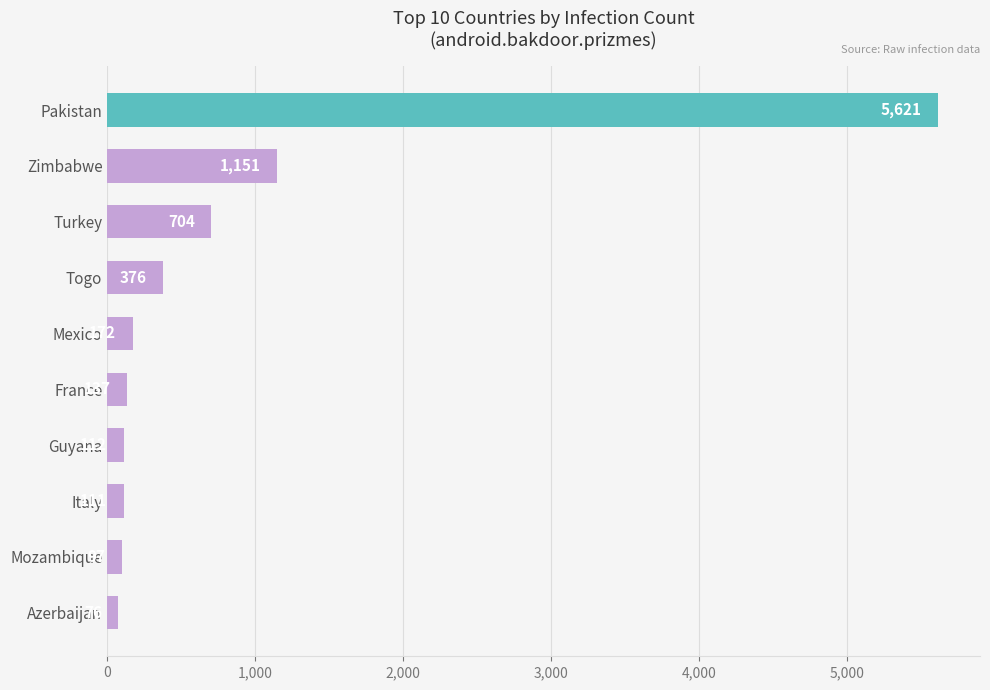

At which category does the chart reach its minimum across all series?

Azerbaijan